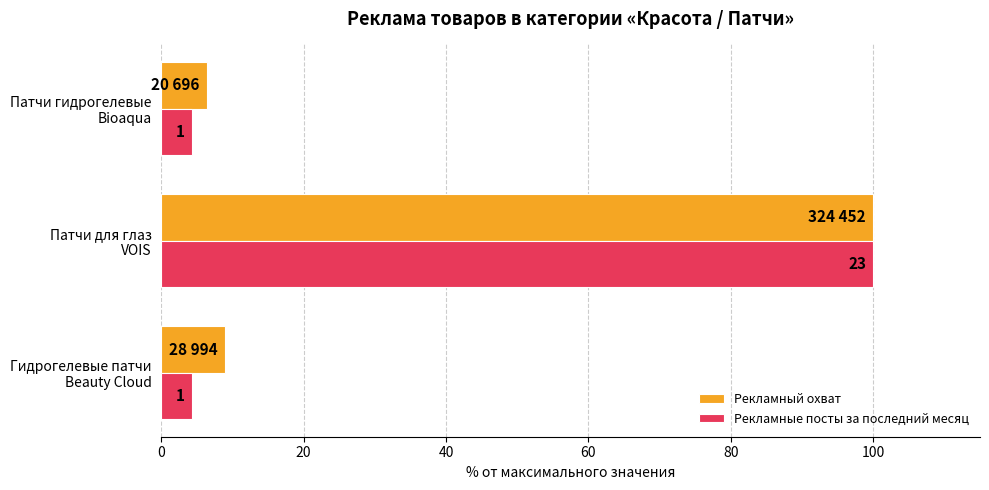

What are all the series names shown in the legend?

Рекламный охват, Рекламные посты за последний месяц